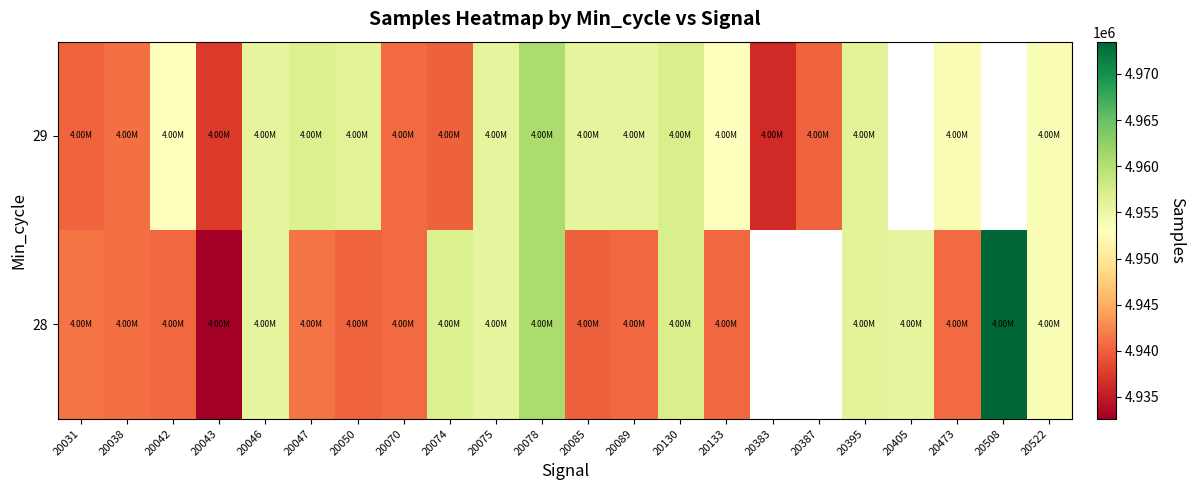

At which label does 28 reach its minimum?

20043